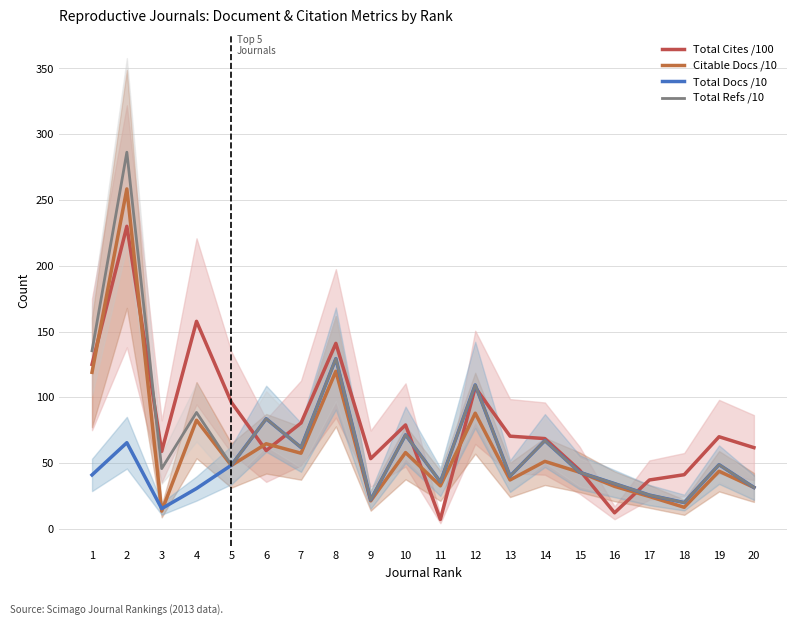

Rank the series at 11 from lowest to highest value.

Total Cites (3years) /100, Citable Docs. (3years) /10, Total Docs. (3years) /10, Total Refs. /10